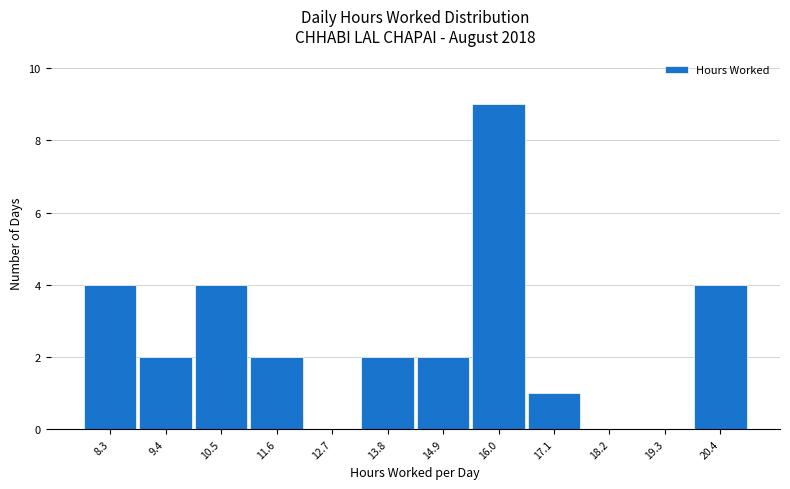

Reading left to right, transcribe all the data shown in this chart.

8.3=4	9.4=2	10.5=4	11.6=2	12.7=0	13.8=2	14.9=2	16.0=9	17.1=1	18.2=0	19.3=0	20.4=4